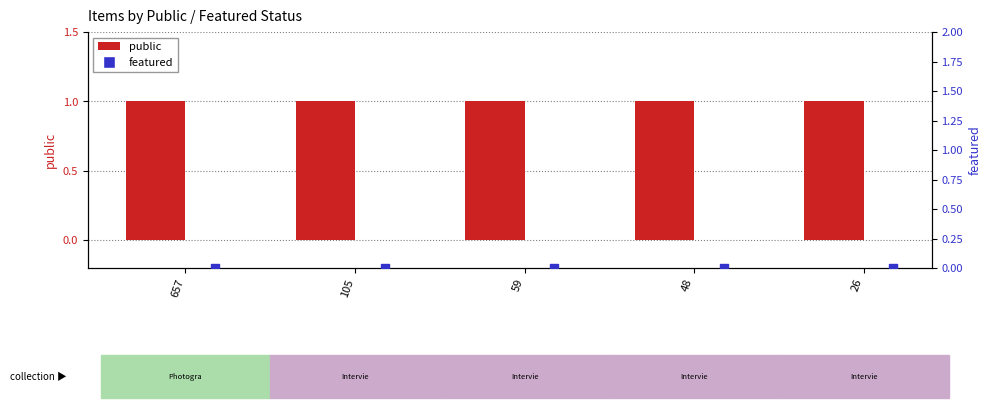

At which category is the sum across all series the highest?

657